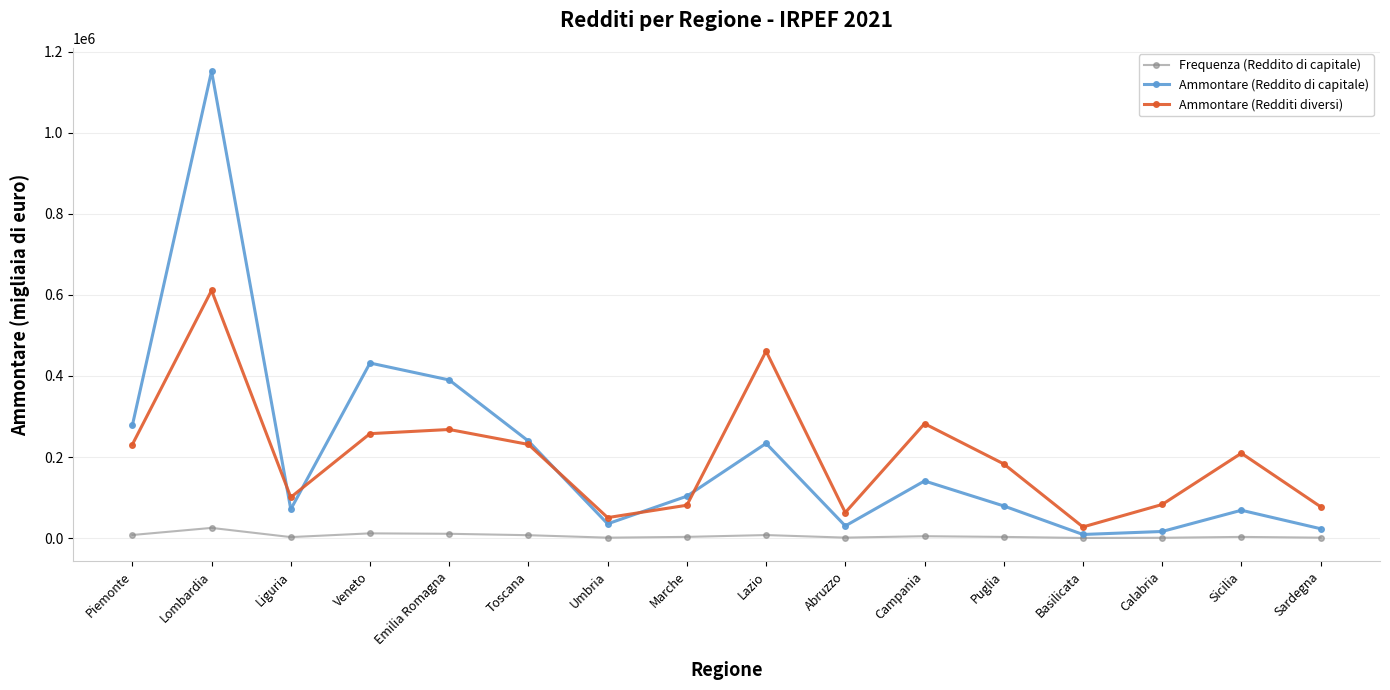

At which category does Ammontare (Reddito di capitale) reach its first local valley?

Liguria